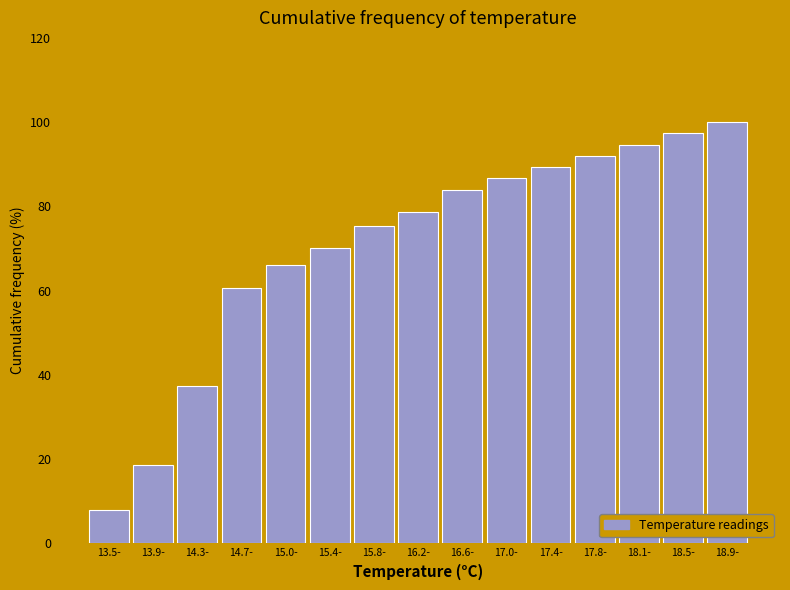

Reading left to right, extract all data points from this chart.

8.0	18.7	37.3	60.7	66.0	70.0	75.3	78.7	84.0	86.7	89.3	92.0	94.7	97.3	100.0